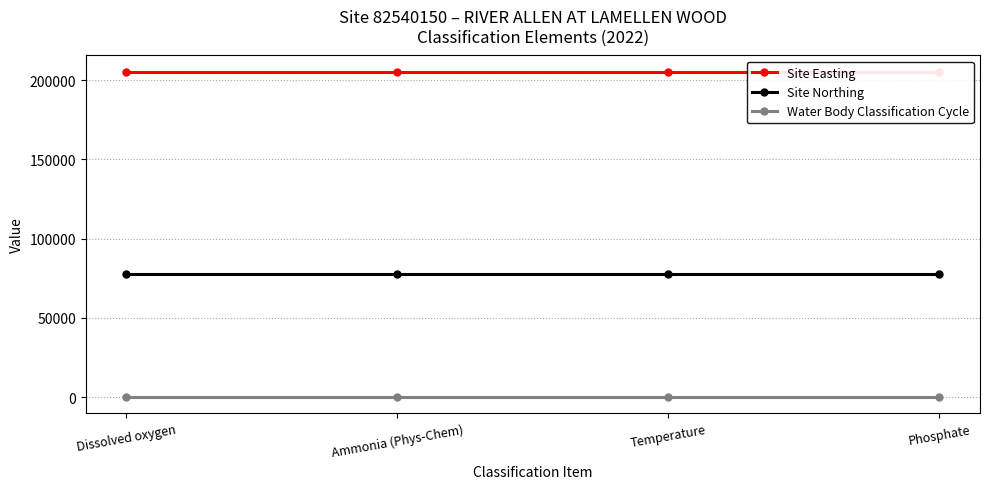

What is the approximate value of Water Body Classification Cycle at Phosphate?

3